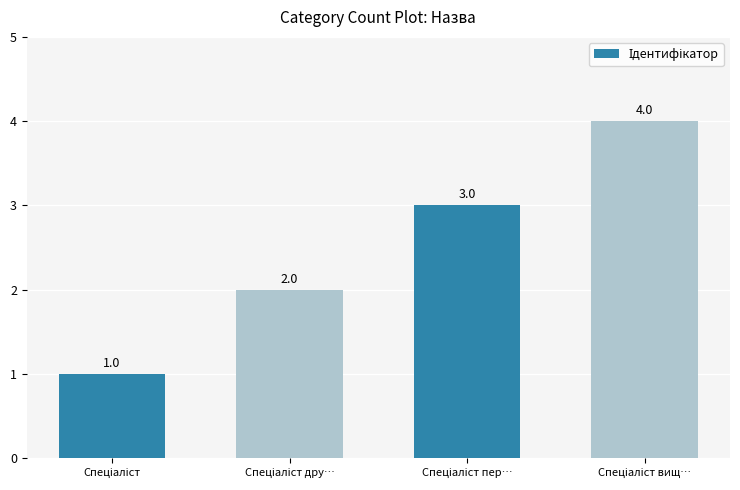

How many values are between 2 and 4?

3